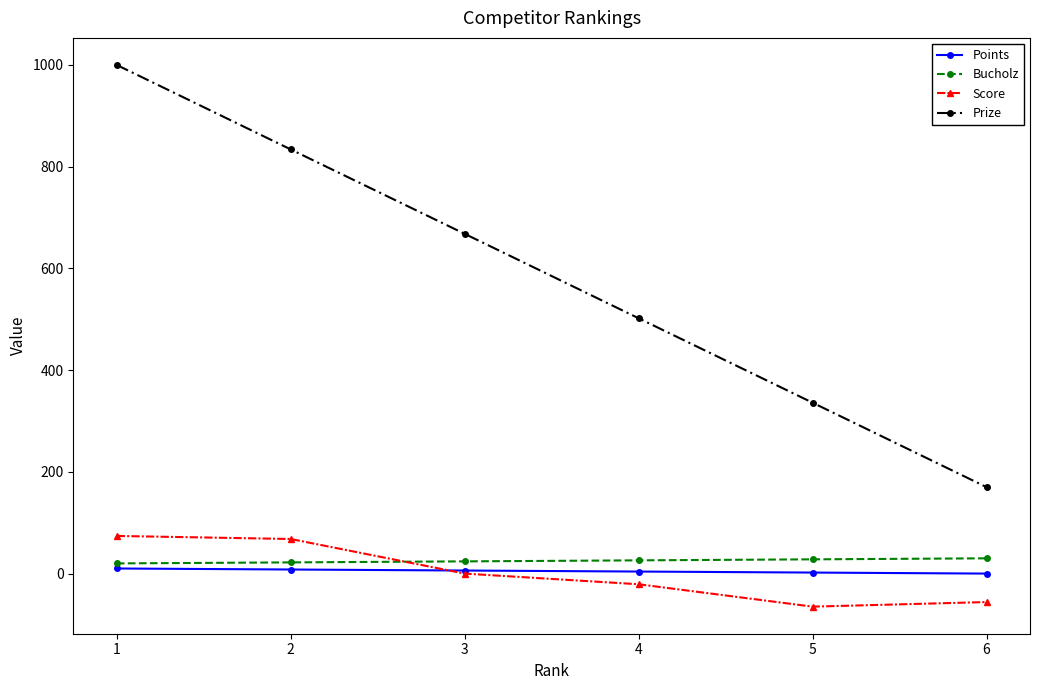

What is the greatest value displayed?

1000